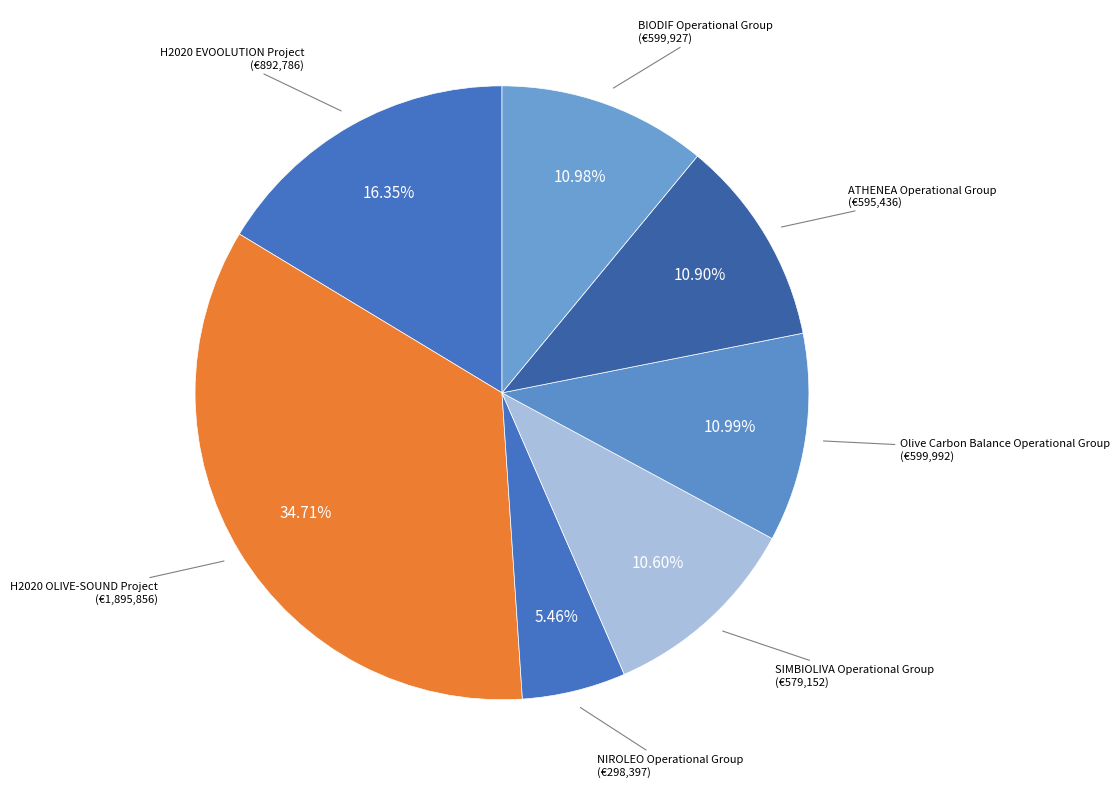

Which slice is the largest?

H2020 OLIVE-SOUND Project